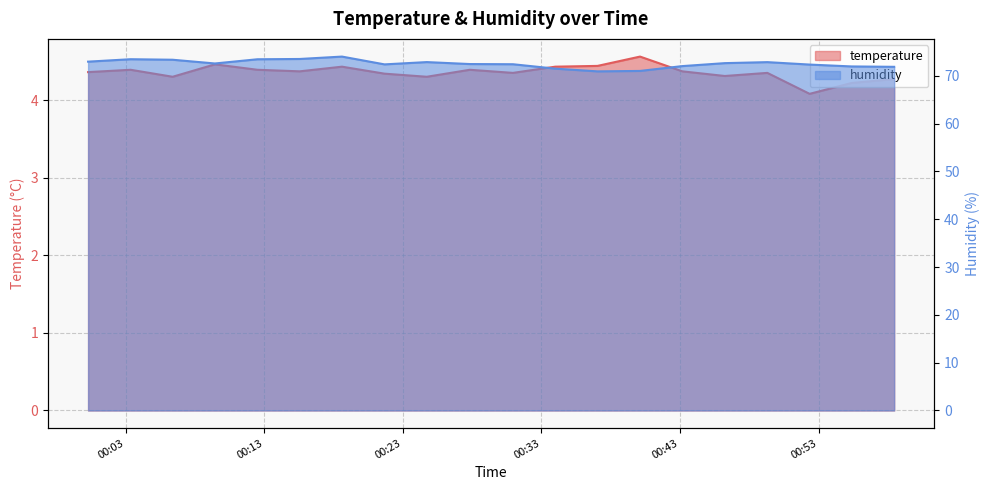

How many interior local peaks does the temperature series have?

6